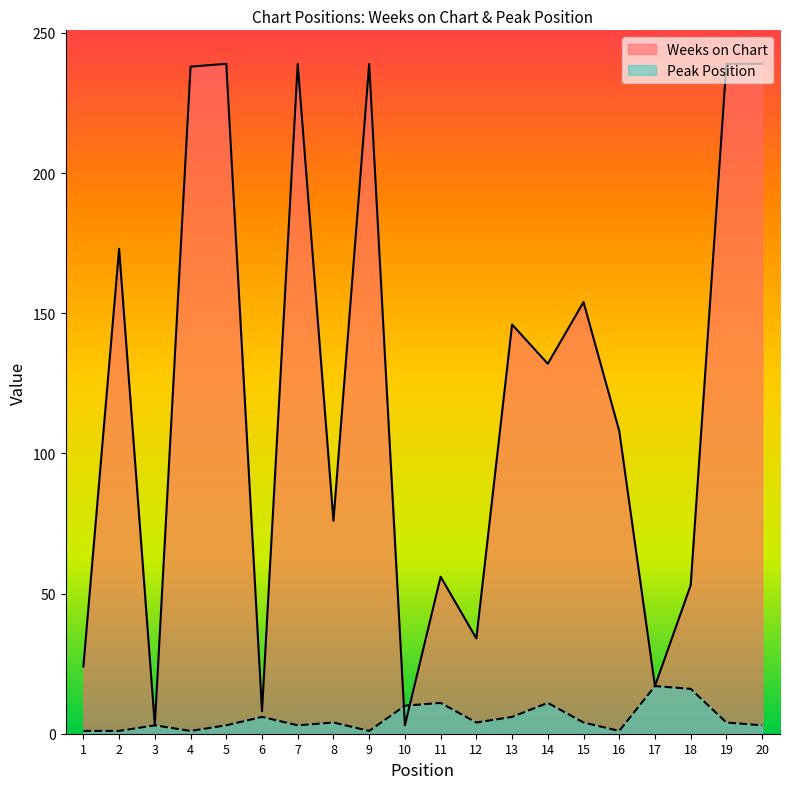

What is the lowest value of the Weeks on Chart series?

3